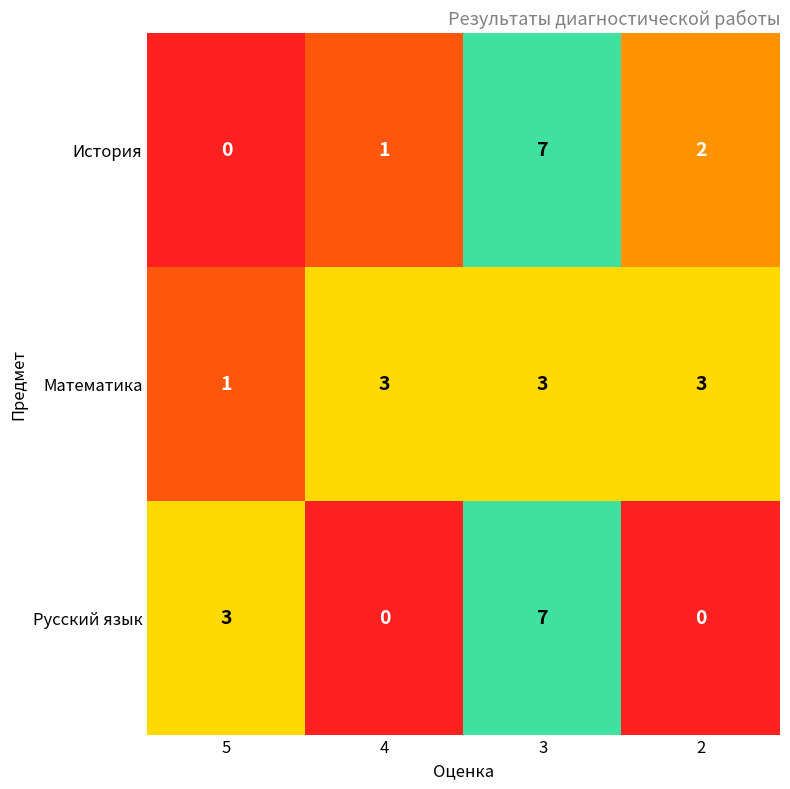

What is the difference between the maximum and second lowest values in the Русский язык series?

7